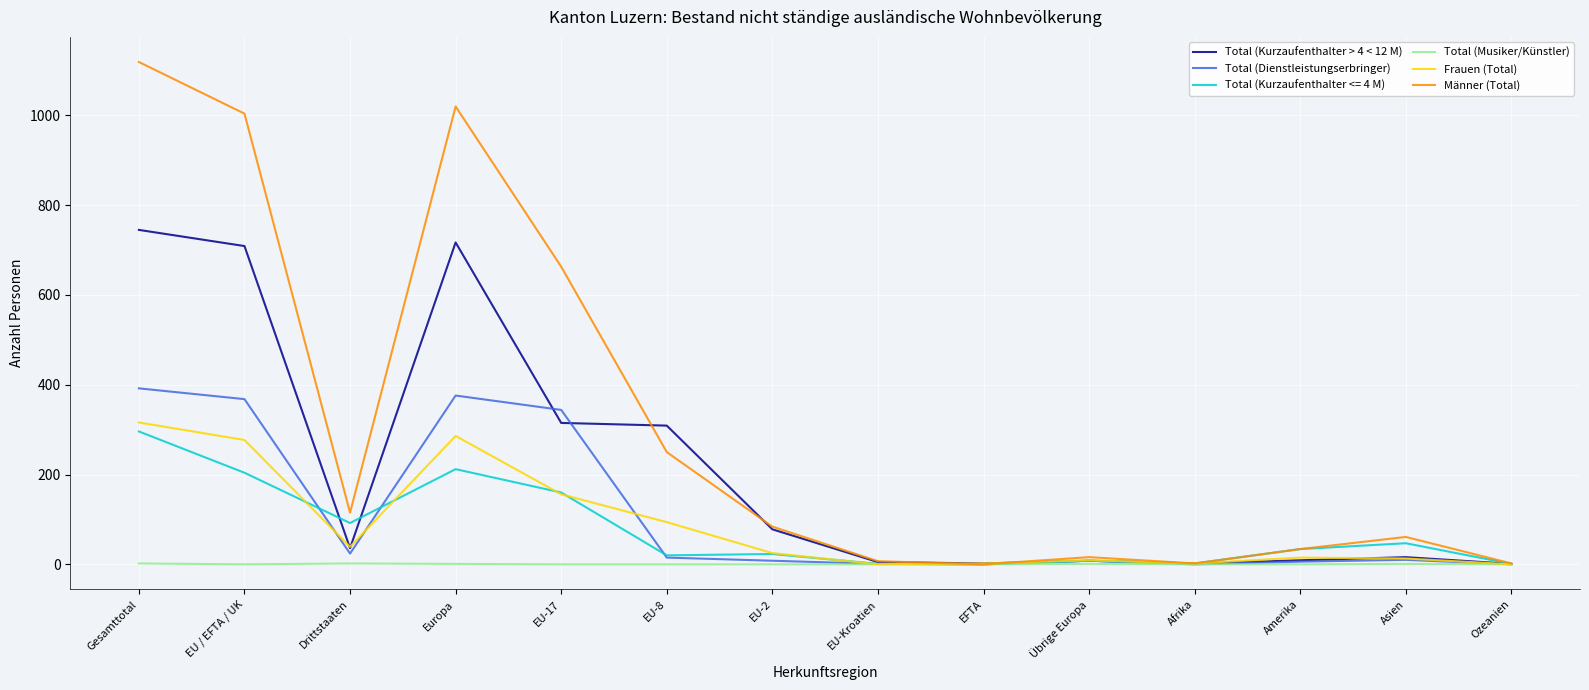

Which series has the largest total across all categories?

Männer (Total)